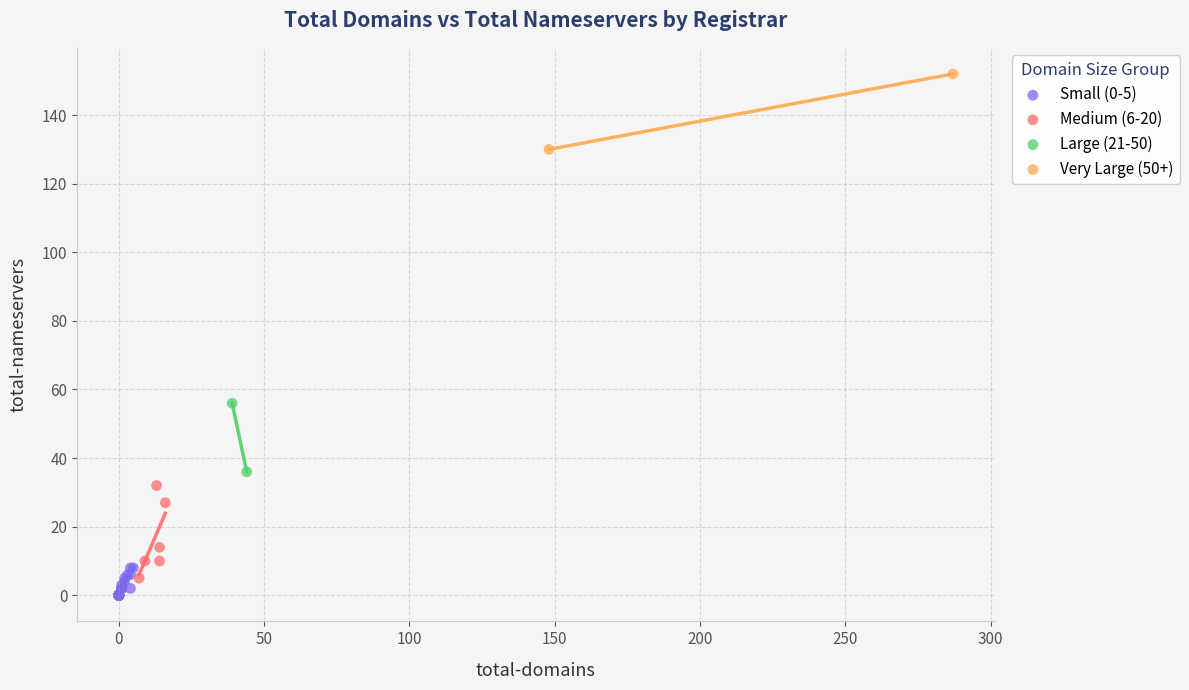

Which series reaches the minimum Y coordinate?

Small (0-5)